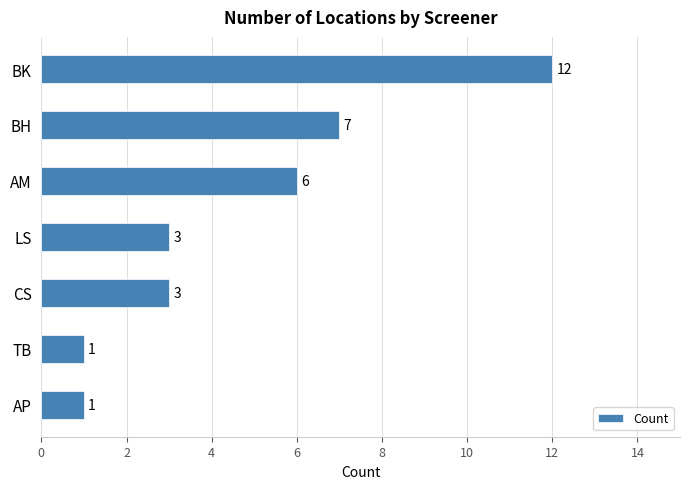

What is the smallest value displayed?

1